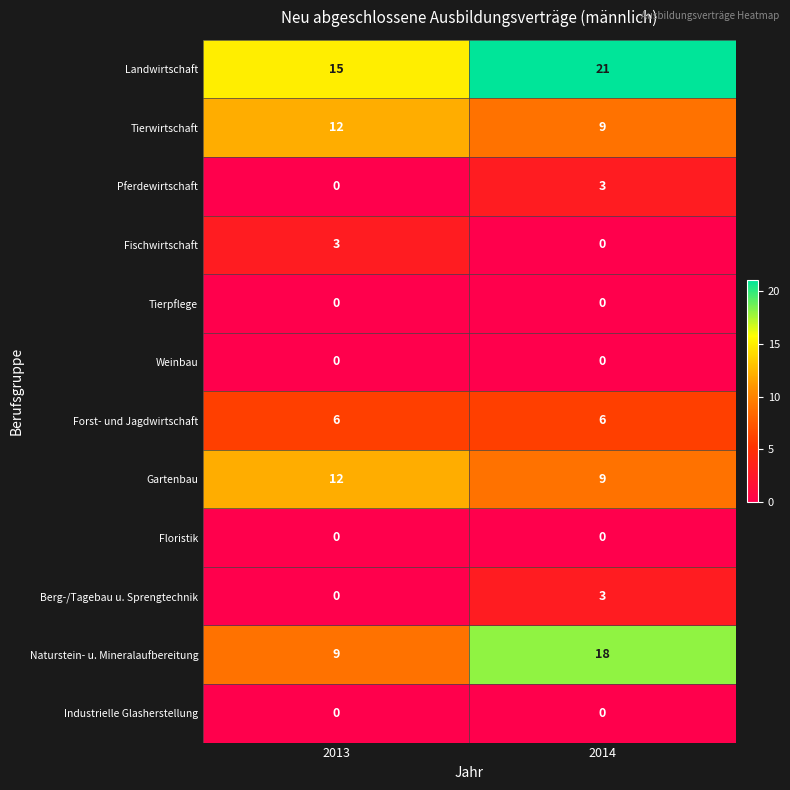

Which series has the largest total across all categories?

Landwirtschaft